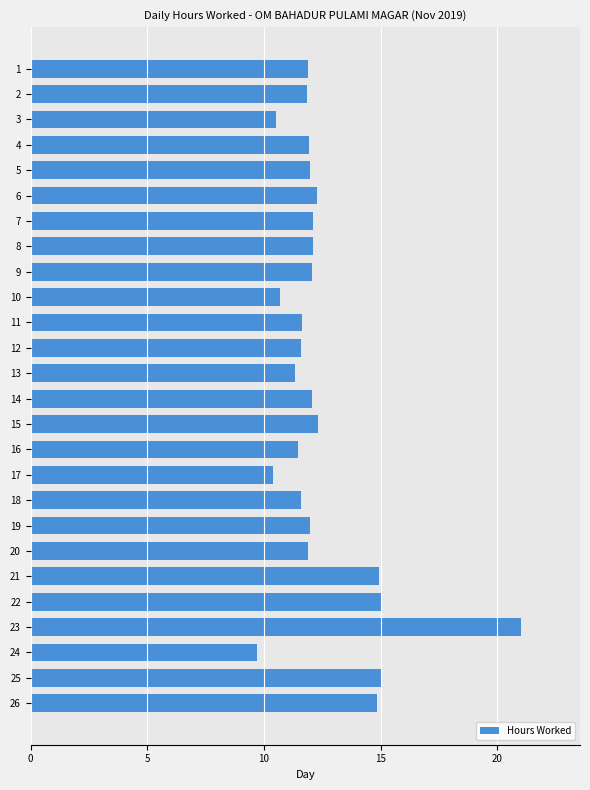

True or false: the data shows 17.7 at 5.

False